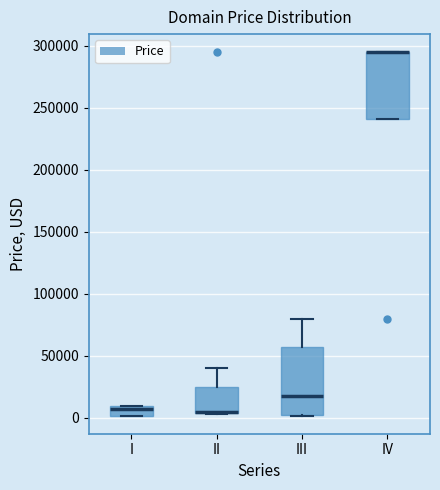

Reading left to right, transcribe this box plot: for each box, give where its median line is, the range the box spans, and where its two whiskers end, as read against the y-axis. The values are not printed on the chart, so give them approximately, as read against the axis.

I: median 5000, box 0 to 10000, whiskers 0 to 10000
II: median 5000 (drawn on the box's lower edge), box 5000 to 25000, whiskers 5000 to 40000
III: median 15000, box 5000 to 55000, whiskers 0 to 80000
IV: median 295000 (drawn on the box's upper edge), box 240000 to 295000, whiskers 240000 to 295000